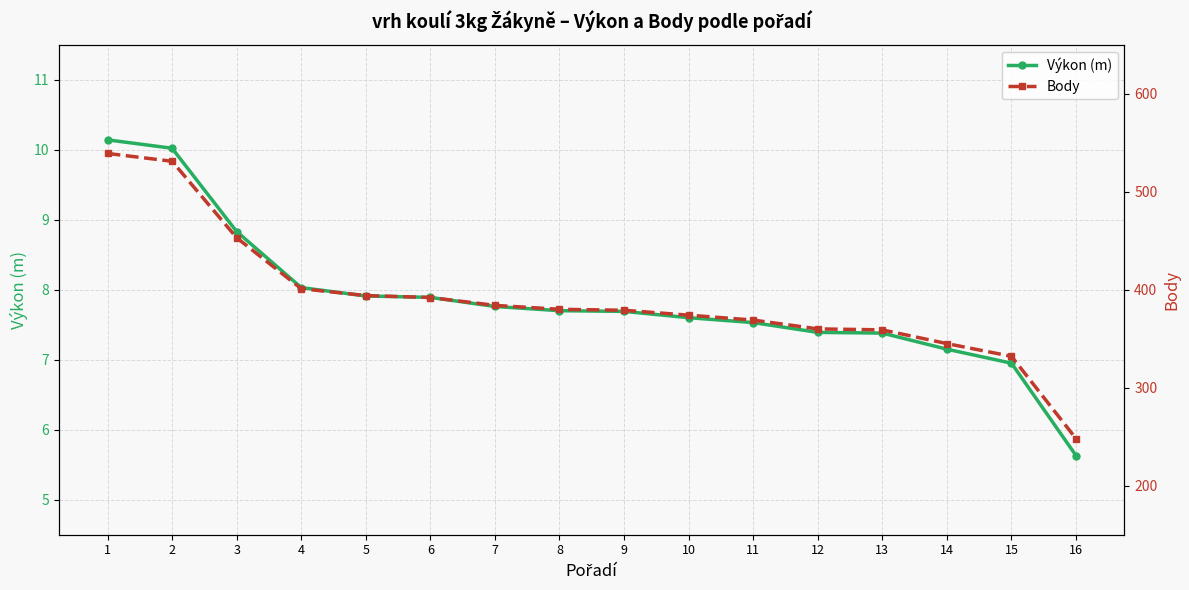

What is the difference between the highest and lowest values at 10?

366.4